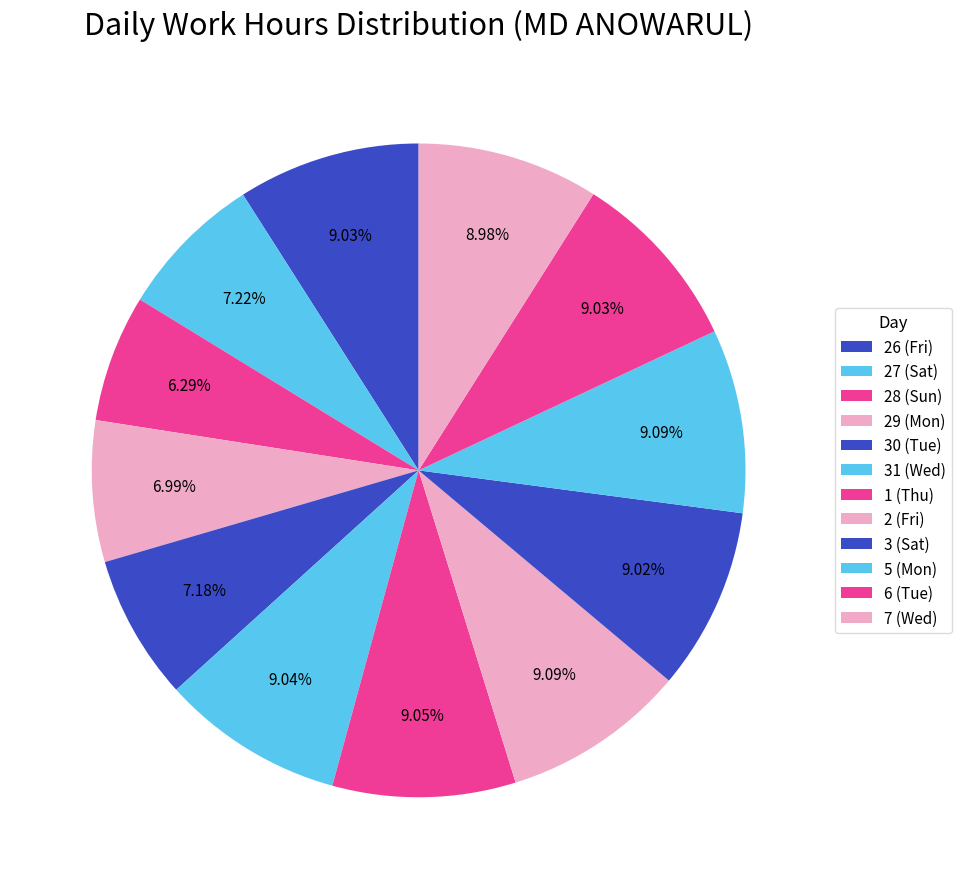

What is the change in value from 31 (Wed) to 5 (Mon)?

+0.1